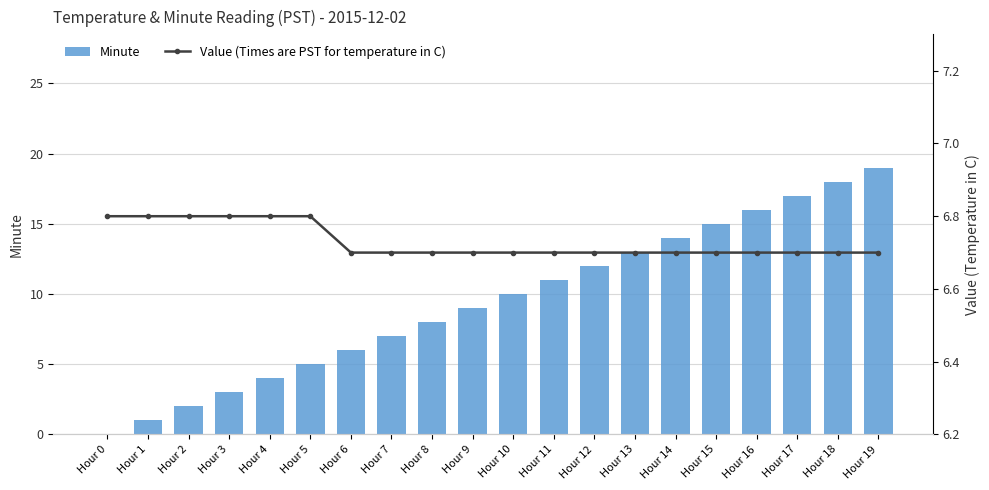

Reading right to left, transcribe all the data shown in this chart.

Minute: Hour 19=19.0	Hour 18=18.0	Hour 17=17.0	Hour 16=16.0	Hour 15=15.0	Hour 14=14.0	Hour 13=13.0	Hour 12=12.0	Hour 11=11.0	Hour 10=10.0	Hour 9=9.0	Hour 8=8.0	Hour 7=7.0	Hour 6=6.0	Hour 5=5.0	Hour 4=4.0	Hour 3=3.0	Hour 2=2.0	Hour 1=1.0	Hour 0=0.0
Value (Times are PST for temperature in C): Hour 19=6.7	Hour 18=6.7	Hour 17=6.7	Hour 16=6.7	Hour 15=6.7	Hour 14=6.7	Hour 13=6.7	Hour 12=6.7	Hour 11=6.7	Hour 10=6.7	Hour 9=6.7	Hour 8=6.7	Hour 7=6.7	Hour 6=6.7	Hour 5=6.8	Hour 4=6.8	Hour 3=6.8	Hour 2=6.8	Hour 1=6.8	Hour 0=6.8